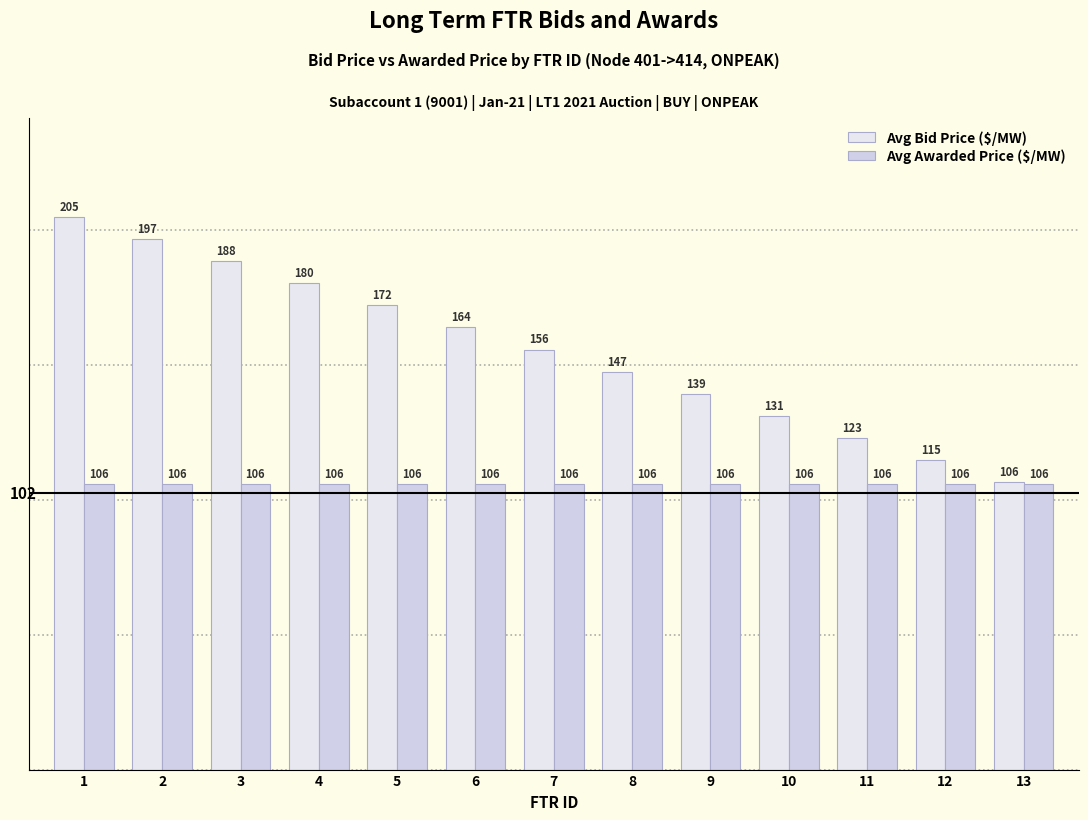

Are the bars grouped side by side (vs. stacked)?

Yes